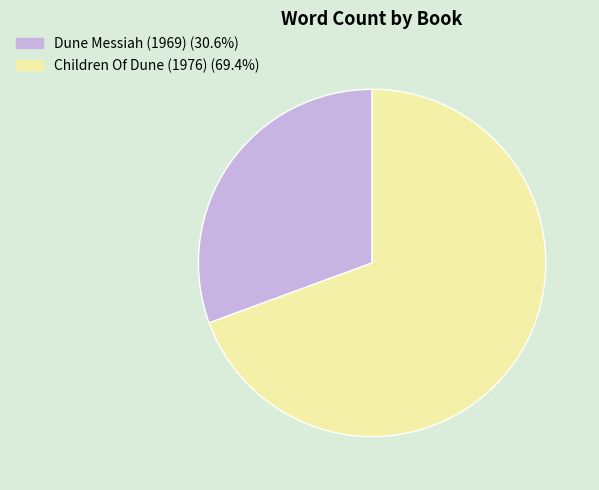

What is the ratio of the value at Dune Messiah (1969) to the value at Children Of Dune (1976)?

0.4